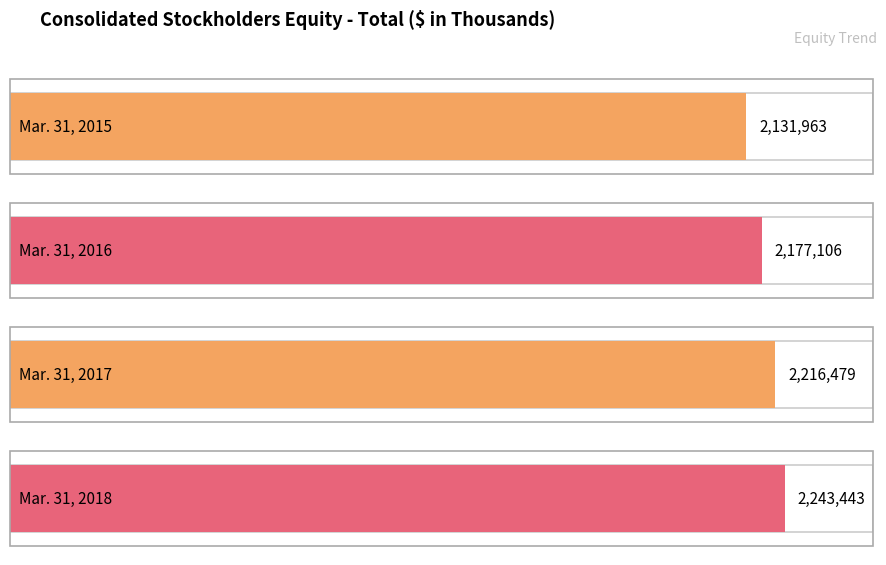

What is the approximate value at Mar. 31, 2015, to the nearest 100?

2132000